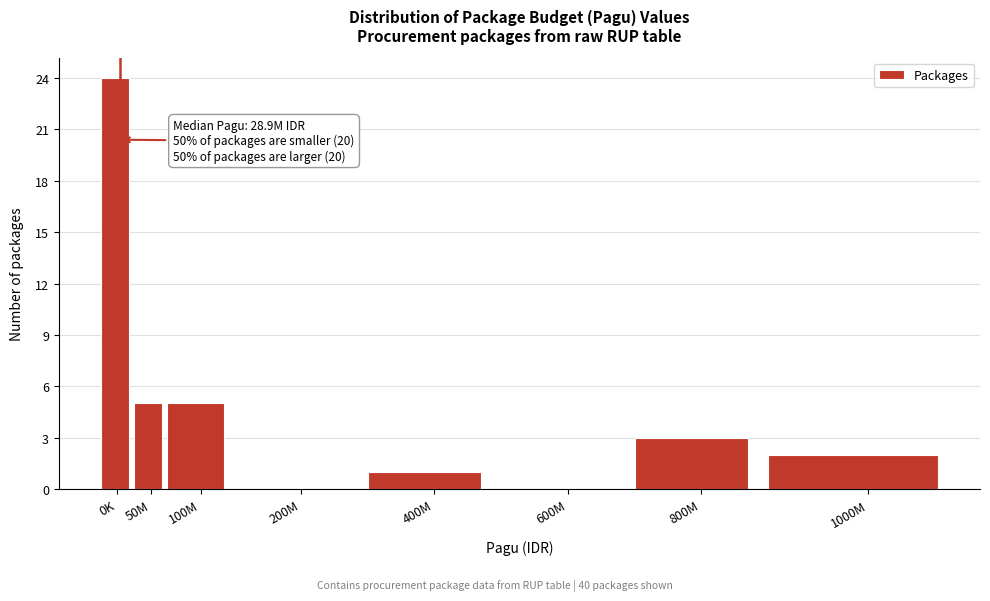

Reading left to right, what are all the values shown in this chart?

0K=24	50M=5	100M=5	200M=0	400M=1	600M=0	800M=3	1000M=2